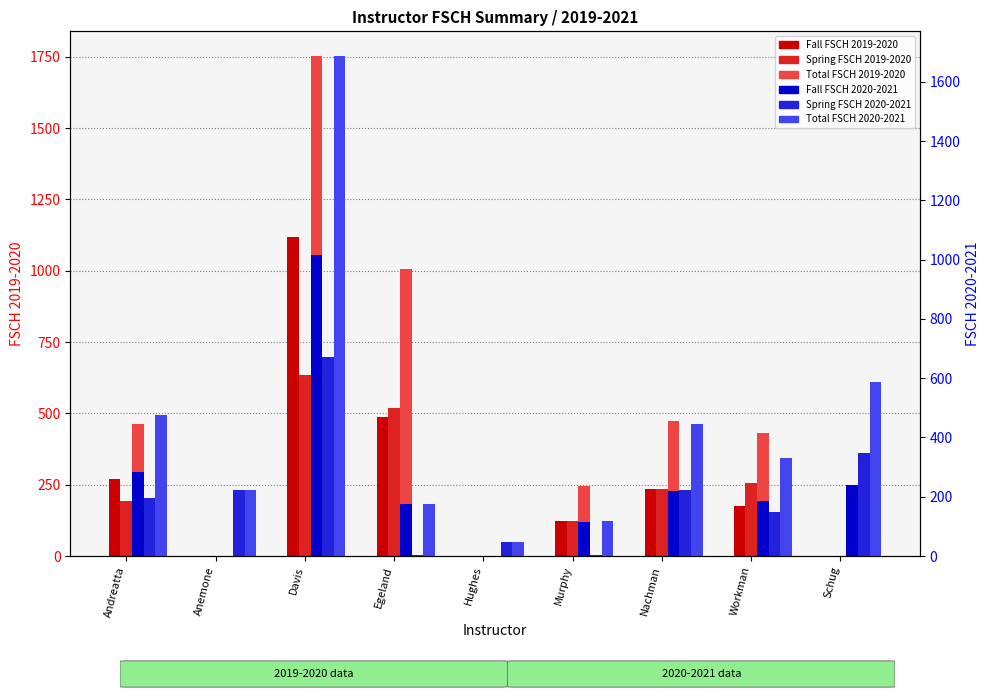

How many bars are there in total?

54